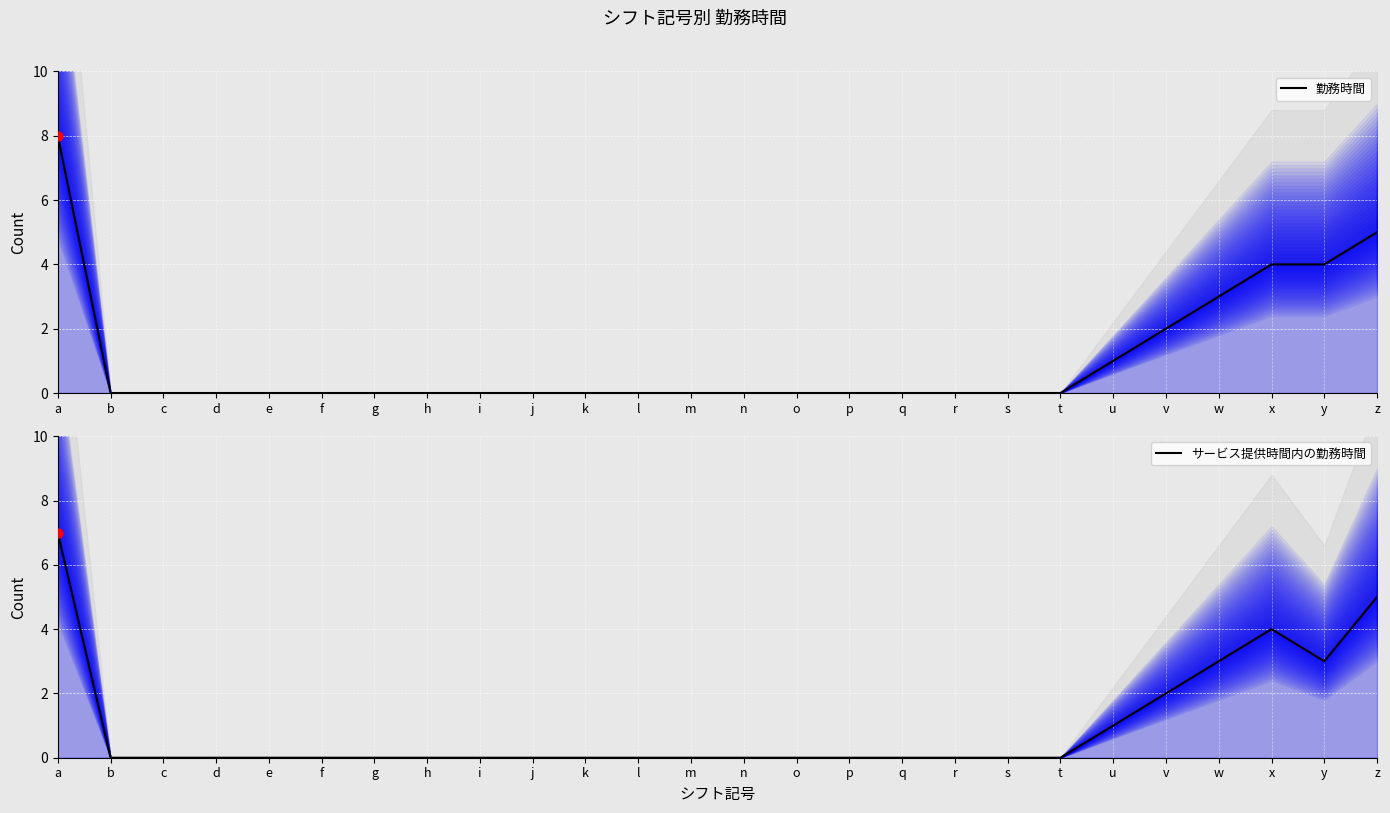

At how many categories does at least one series exceed 2?

5